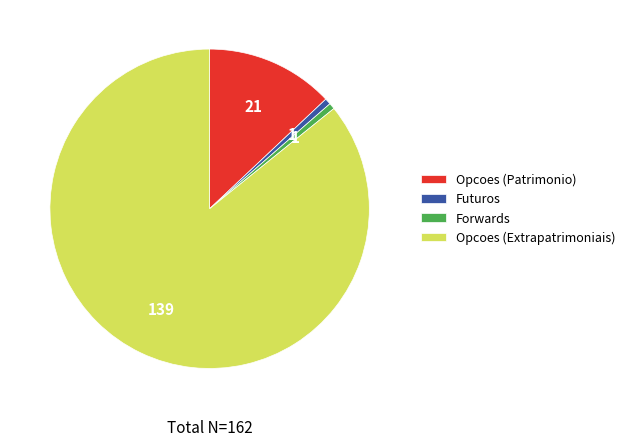

Combined, do Futuros and Opcoes (Extrapatrimoniais) account for over 50%?

Yes